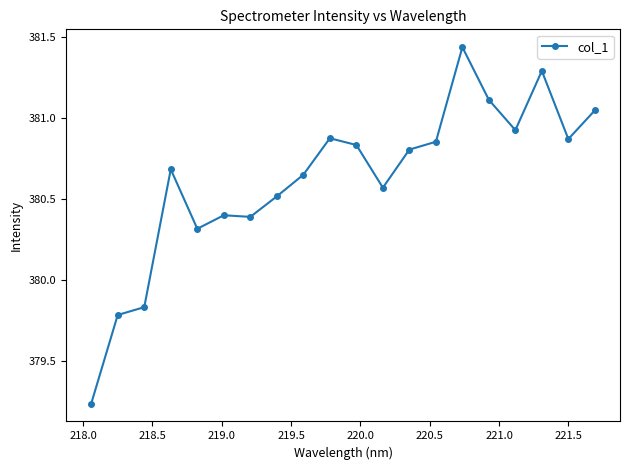

What is the value of the 6th point from the left?

380.4